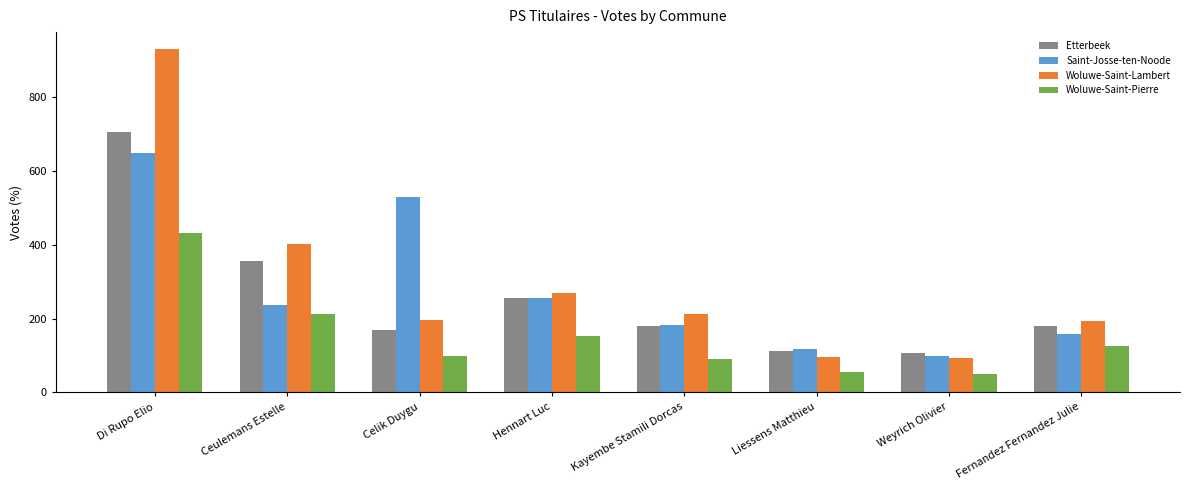

What is the maximum value for Etterbeek?

705